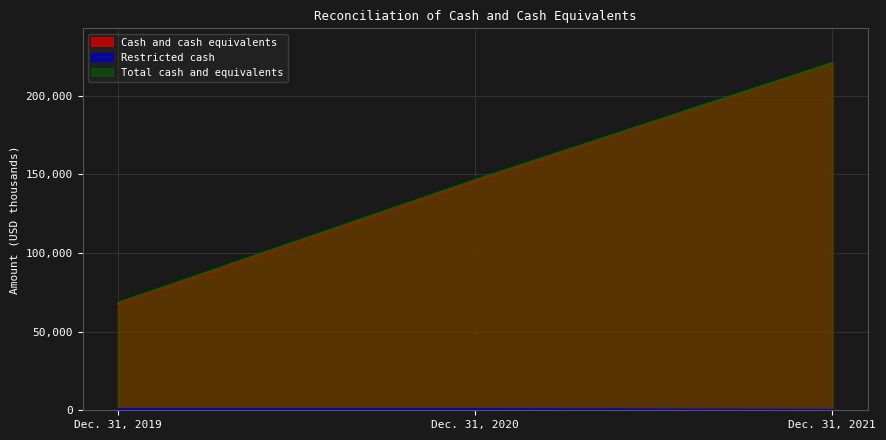

Rank the categories by Restricted cash value from lowest to highest.

Dec. 31, 2021, Dec. 31, 2019, Dec. 31, 2020